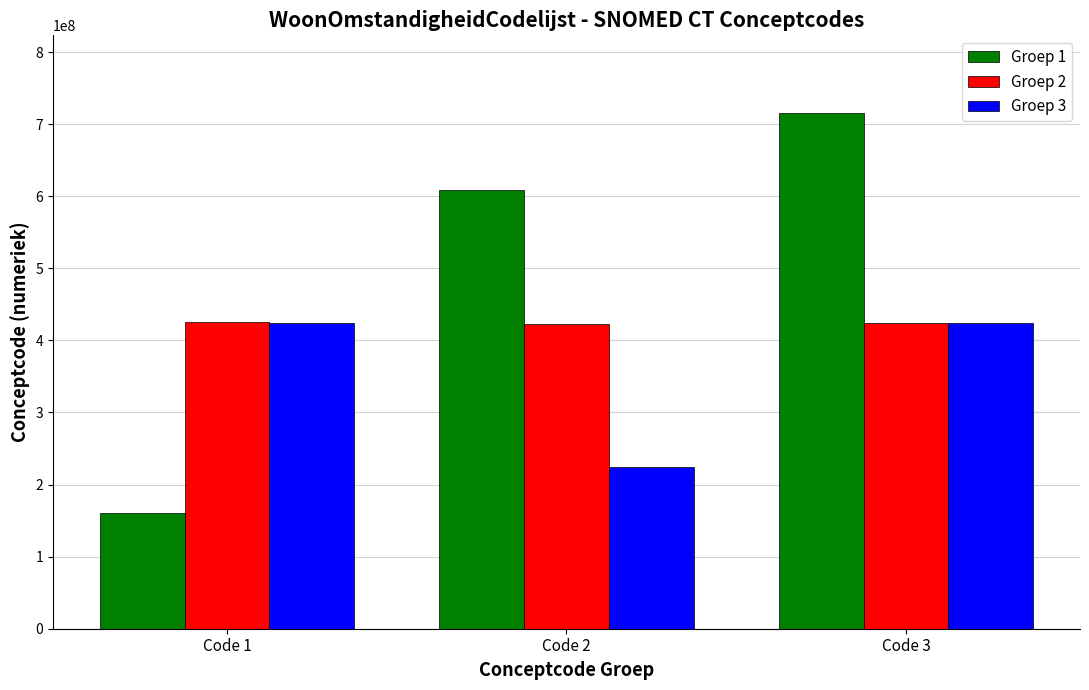

The Groep 3 series shows 423527000 at Code 3. True or false?

True